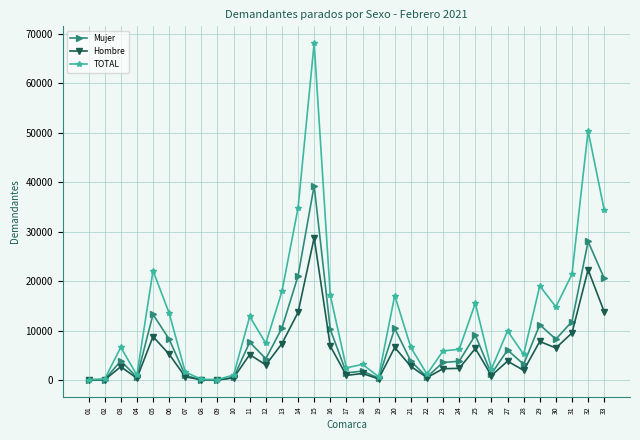

Which label corresponds to the largest value in the chart?

15